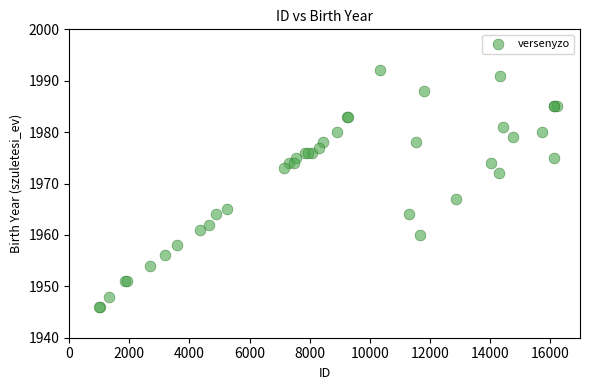

What Y value in the scatter plot is closest to 1969?

1967